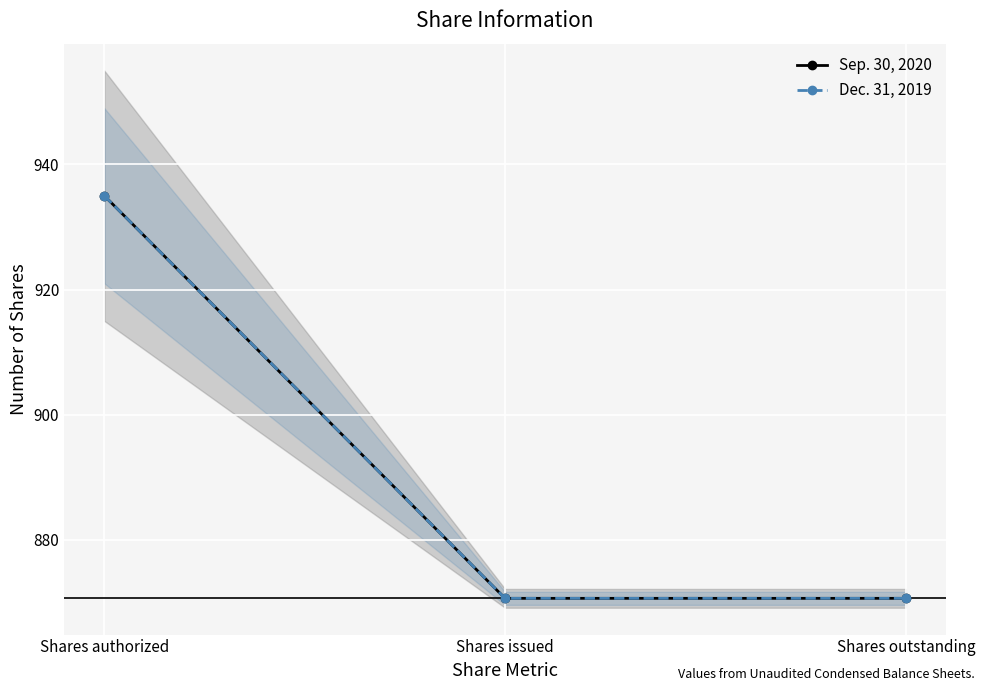

What is the highest value of the Sep. 30, 2020 series?

935.0